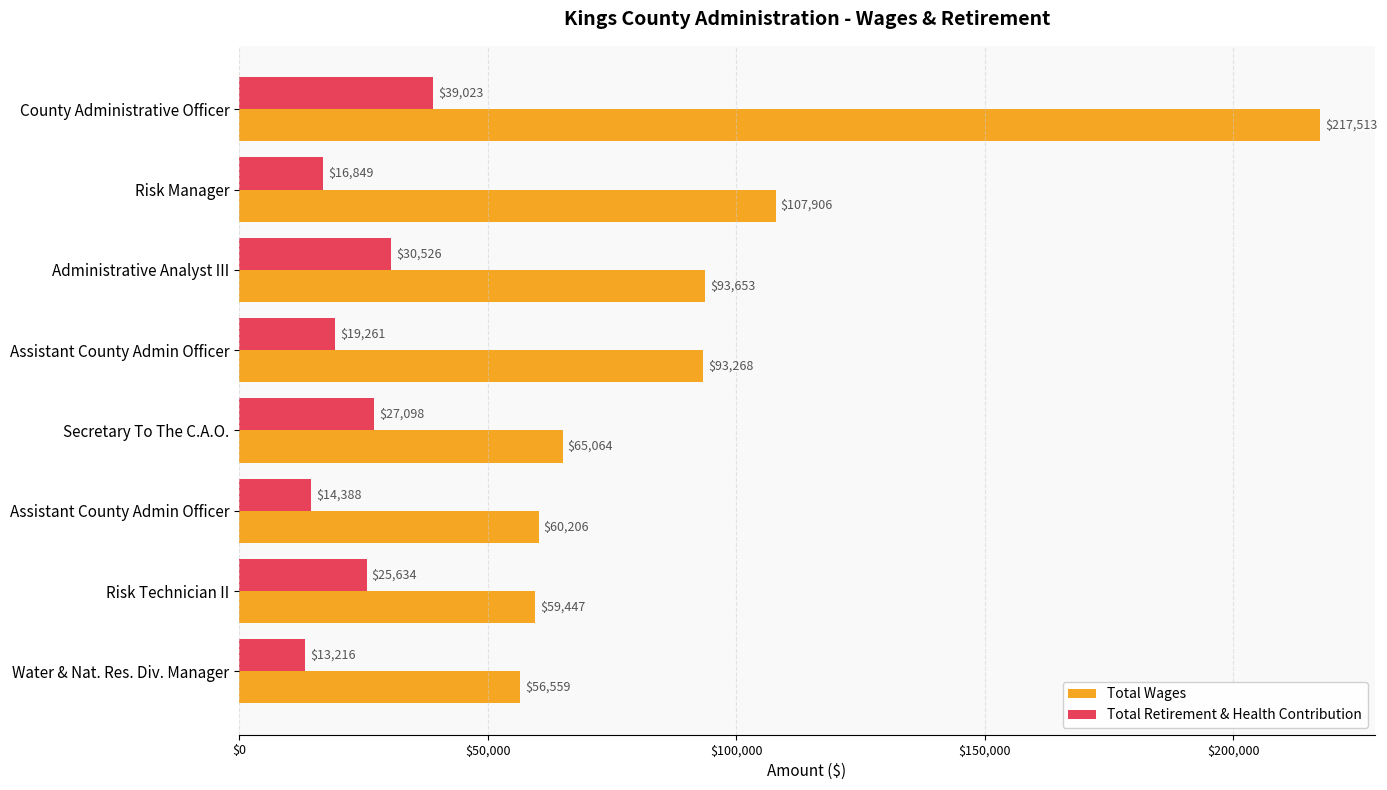

At how many categories does at least one series exceed 98956?

2